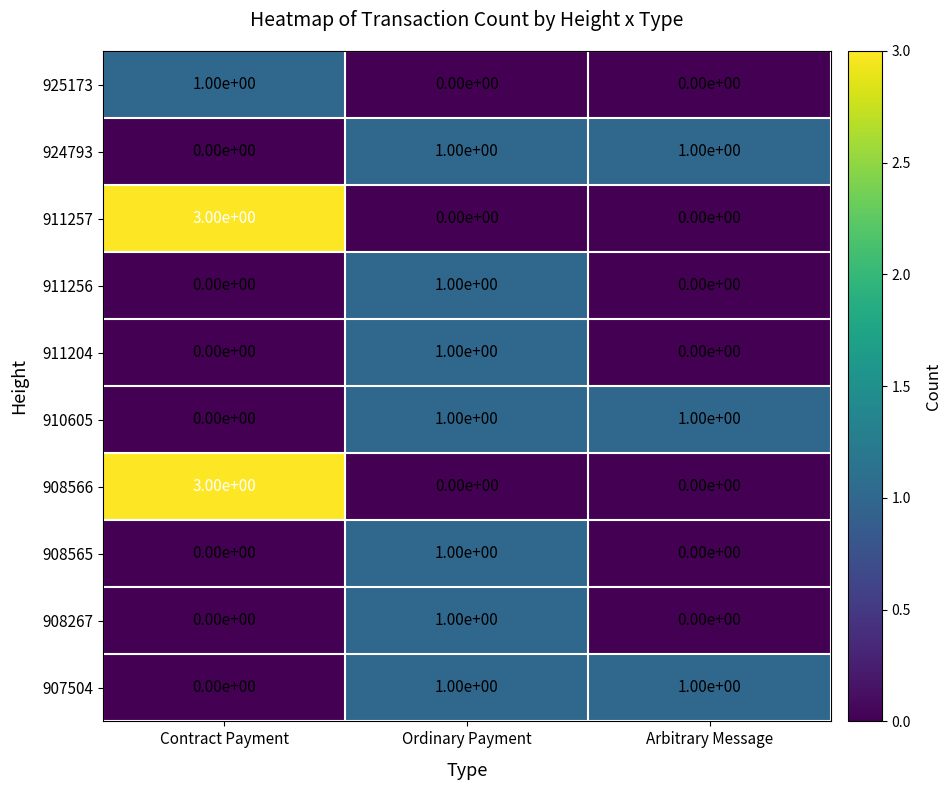

Reading left to right, extract all data points from this chart.

925173: Contract Payment=1	Ordinary Payment=0	Arbitrary Message=0
924793: Contract Payment=0	Ordinary Payment=1	Arbitrary Message=1
911257: Contract Payment=3	Ordinary Payment=0	Arbitrary Message=0
911256: Contract Payment=0	Ordinary Payment=1	Arbitrary Message=0
911204: Contract Payment=0	Ordinary Payment=1	Arbitrary Message=0
910605: Contract Payment=0	Ordinary Payment=1	Arbitrary Message=1
908566: Contract Payment=3	Ordinary Payment=0	Arbitrary Message=0
908565: Contract Payment=0	Ordinary Payment=1	Arbitrary Message=0
908267: Contract Payment=0	Ordinary Payment=1	Arbitrary Message=0
907504: Contract Payment=0	Ordinary Payment=1	Arbitrary Message=1